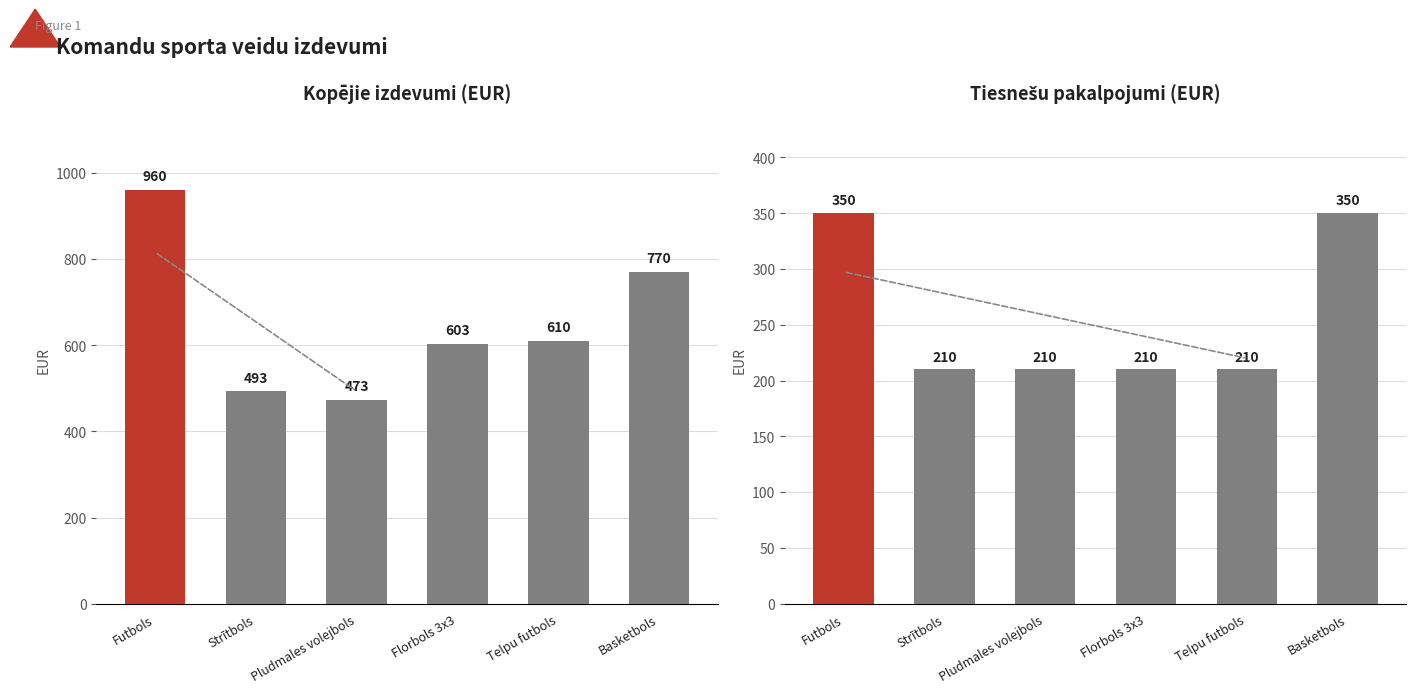

Count the Tiesnešu pakalpojumi values in the range 210 to 350.

6